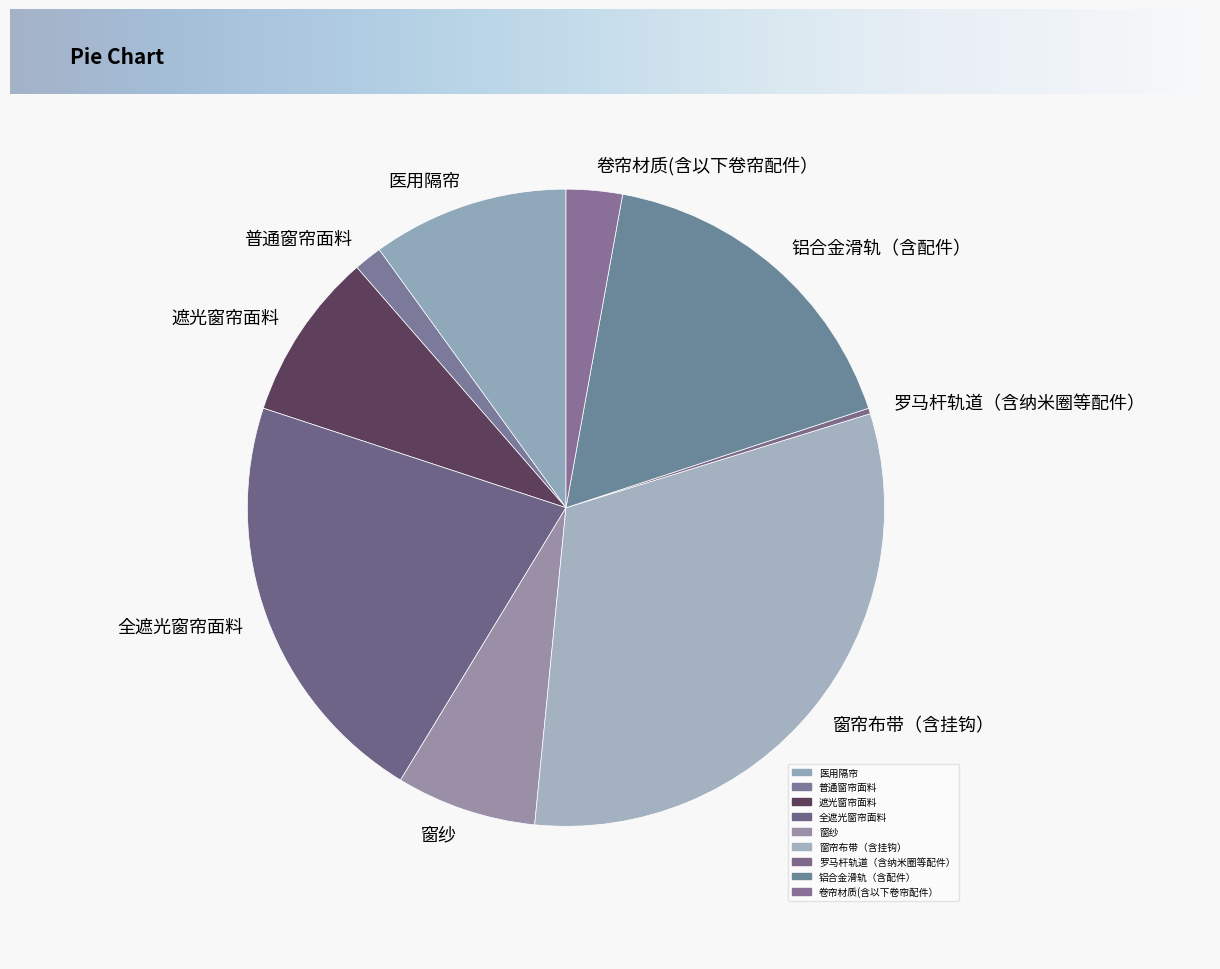

Do 窗帘布带（含挂钩） and 普通窗帘面料 together represent more than half of the pie?

No